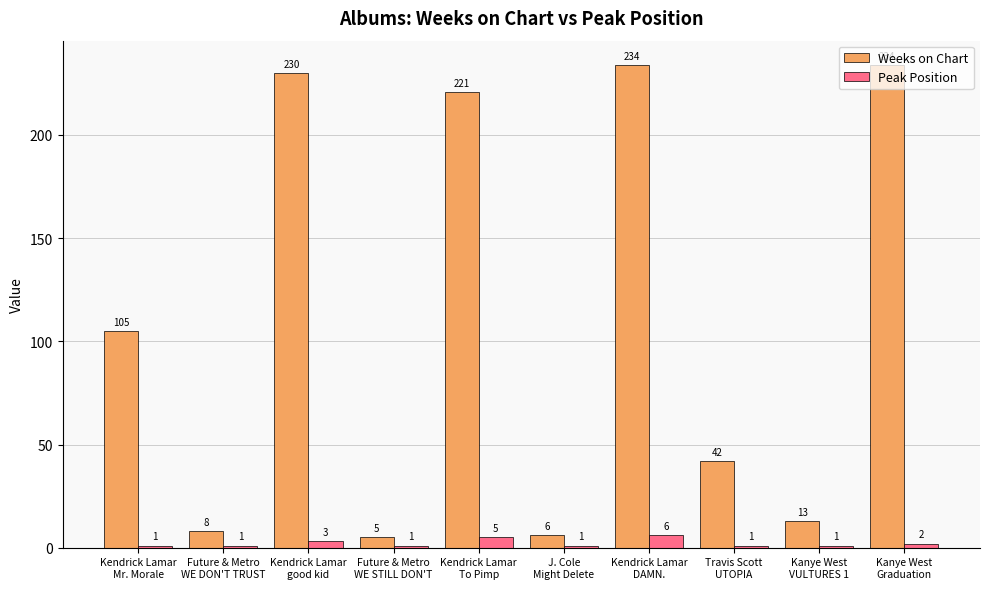

Which series has the widest spread of values?

Weeks on Chart